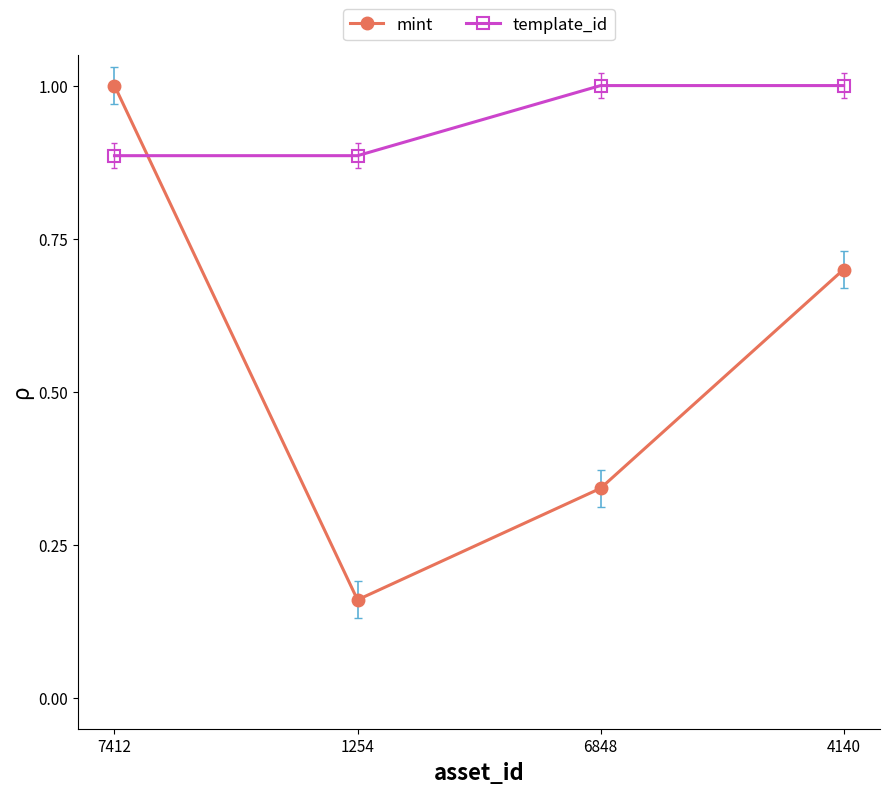

What position from the right is 7412?

4